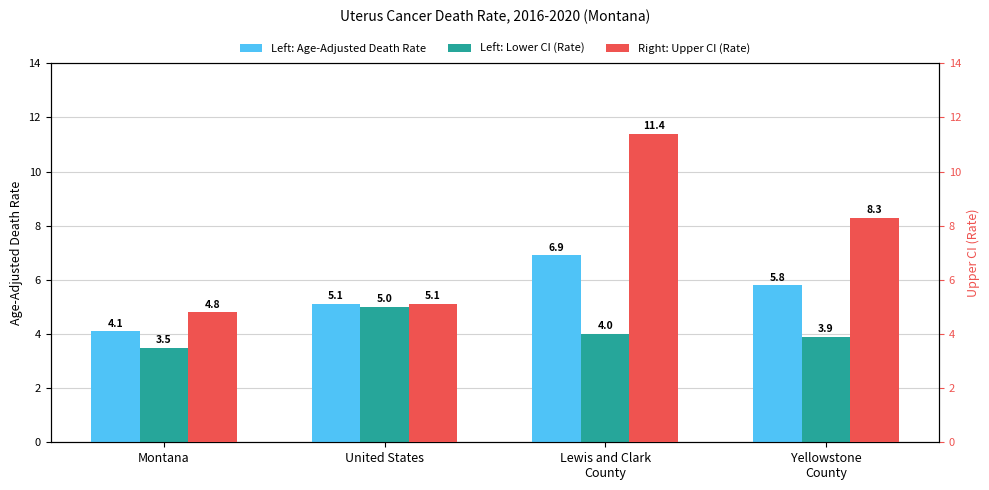

Rank the series at Lewis and Clark
County from highest to lowest value.

Upper CI (Rate), Age-Adjusted Death Rate, Lower CI (Rate)